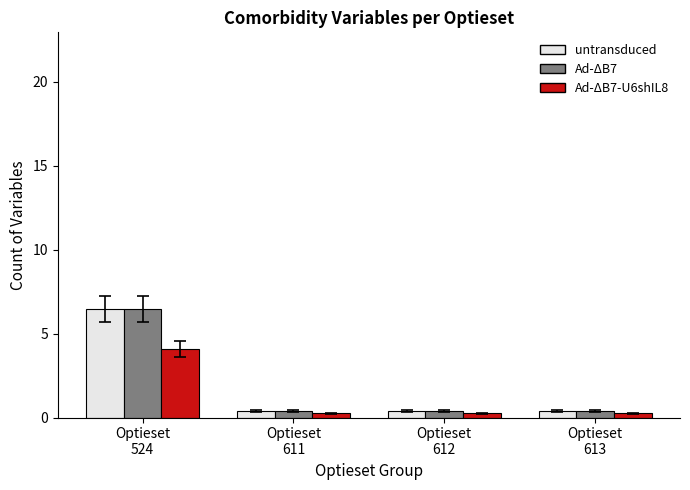

What is the greatest value displayed?

6.5